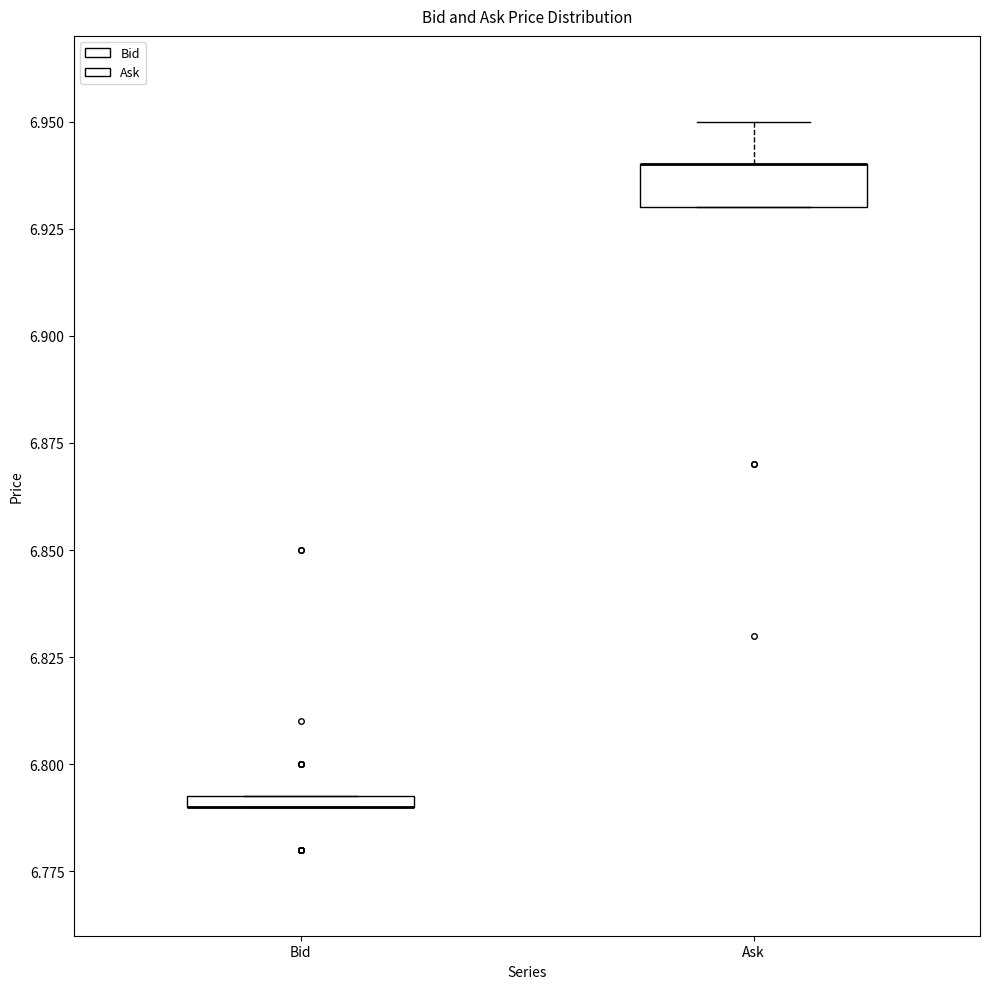

Comparing the boxes themselves (not the whiskers), which one is the tallest?

Ask